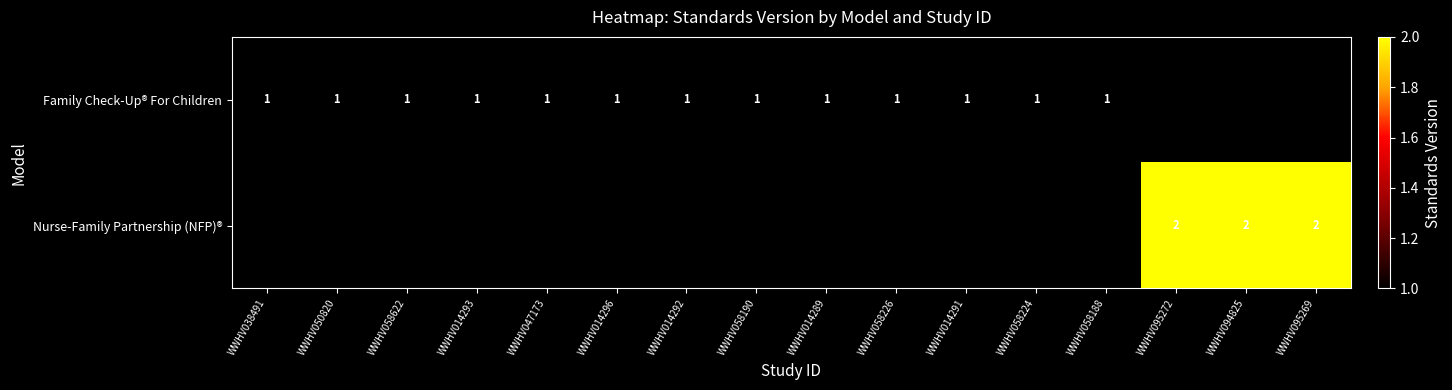

The value of Family Check-Up® For Children at WWHV038491 is 1. True or false?

True